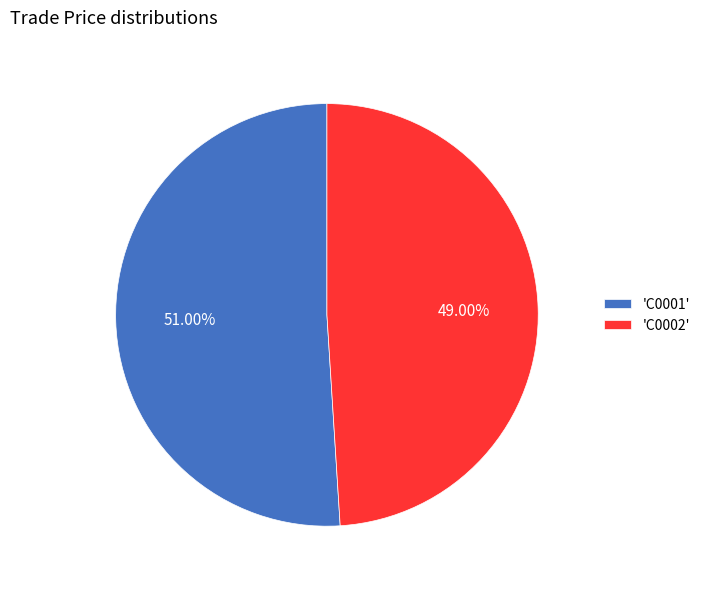

Is there any slice that represents more than half of the pie?

Yes